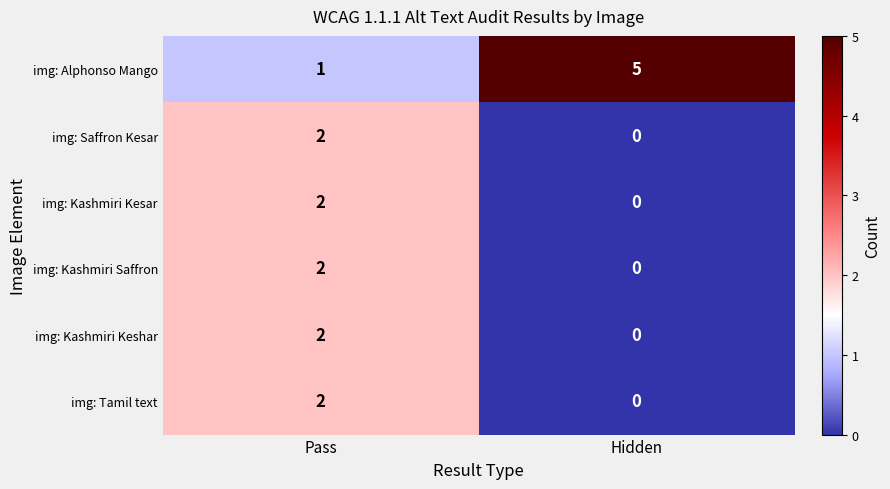

What is the greatest value displayed?

5